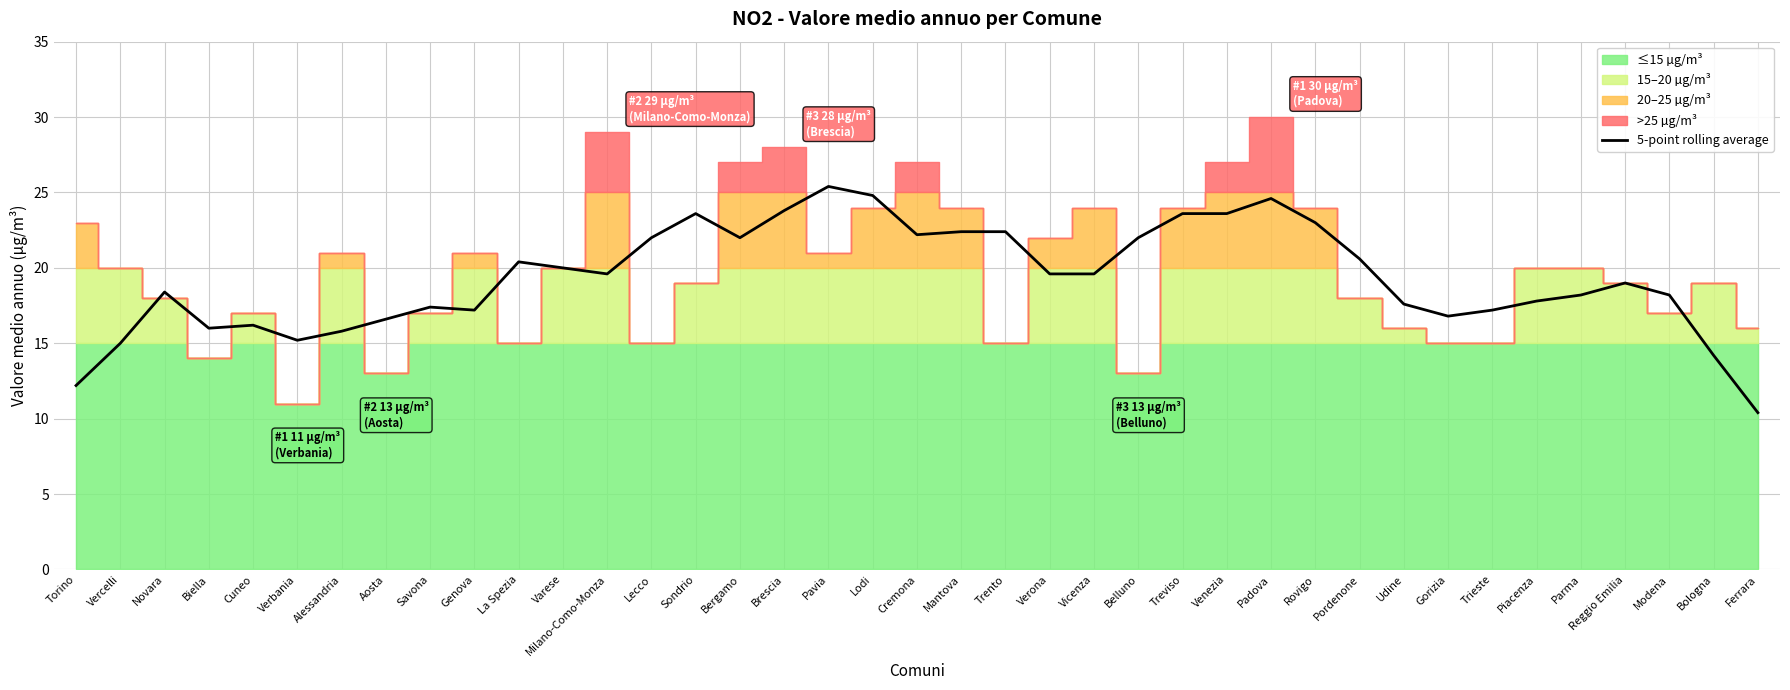

How many values exceed 19?

20